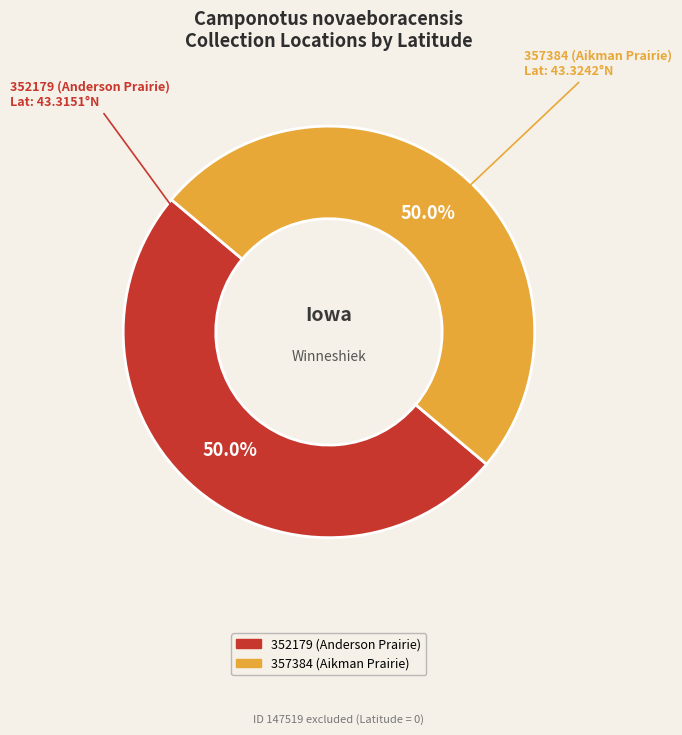

Is it true that 357384 (Aikman Prairie) is 50% of the pie?

True